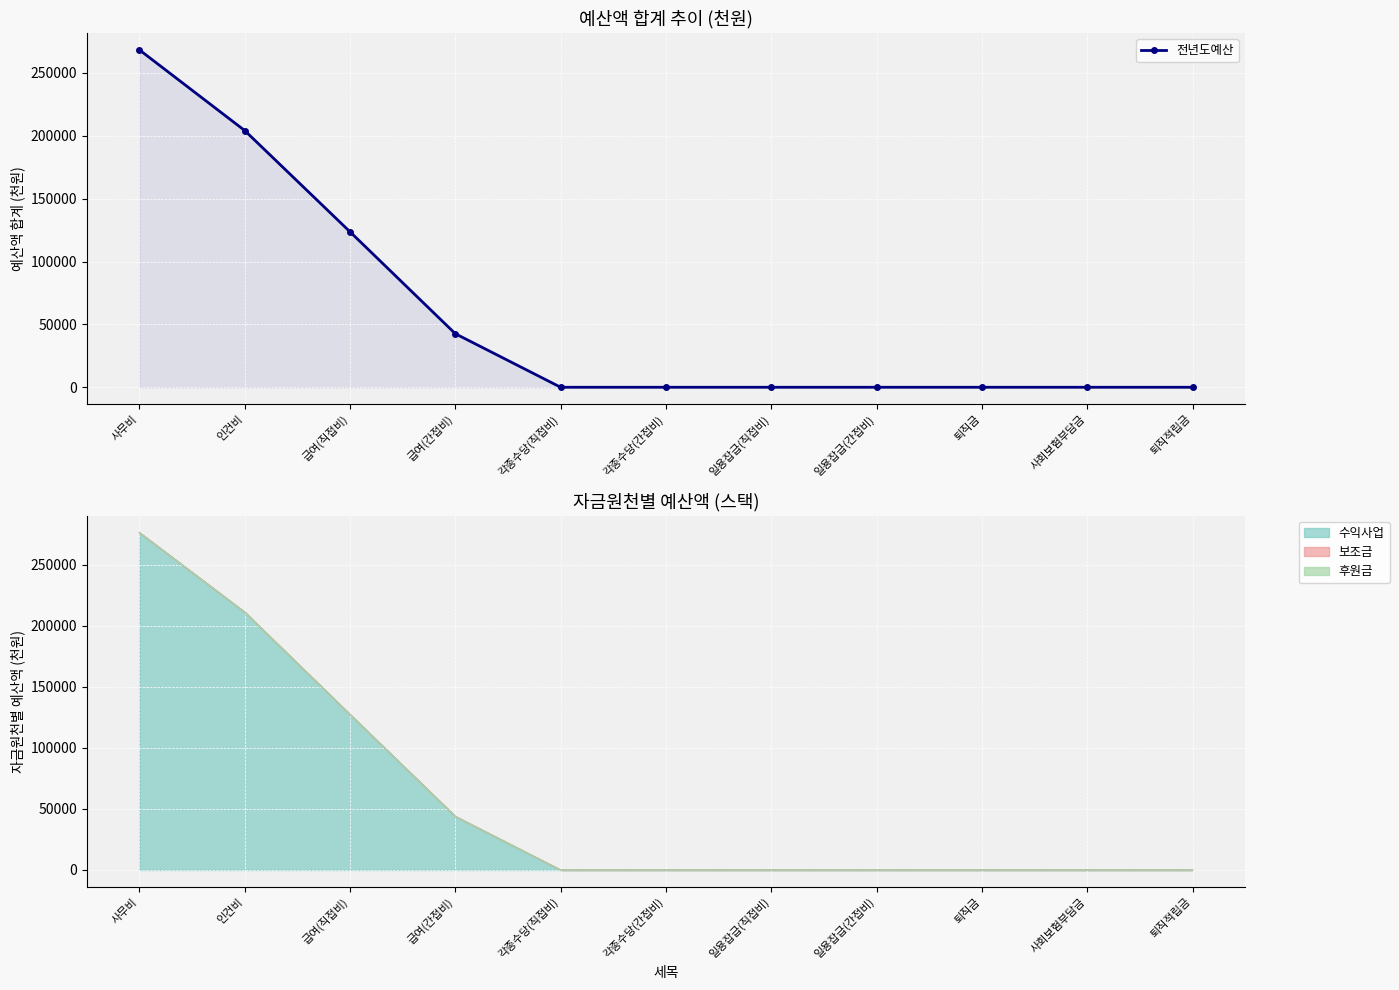

Between 급여(직접비) and 사회보험부담금, which is larger?

급여(직접비)